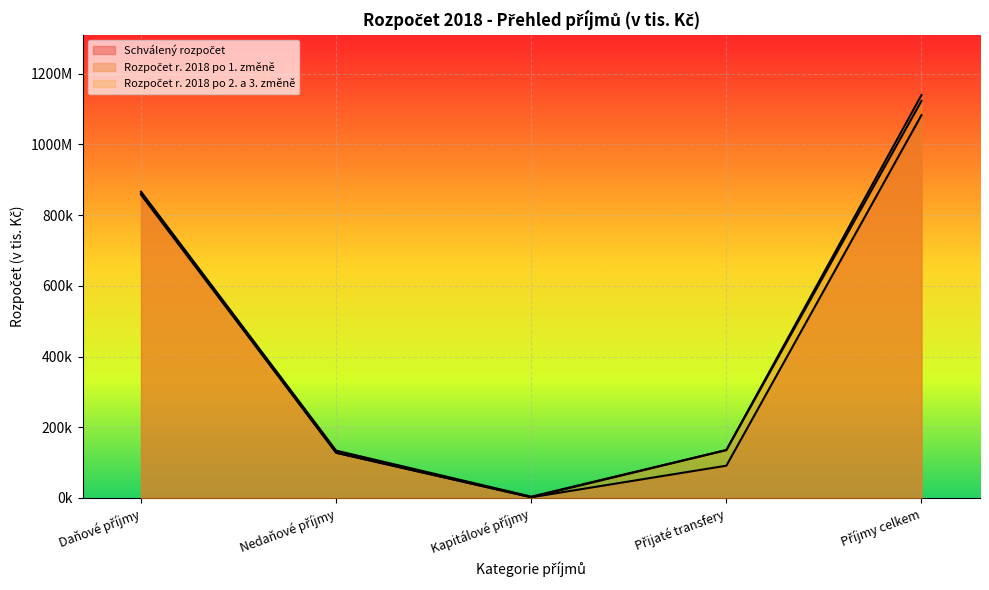

Reading right to left, list all the values displayed in this chart.

Schválený rozpočet: Příjmy celkem=1082785.8	Přijaté transfery=91218.3	Kapitálové příjmy=2000.0	Nedaňové příjmy=127559.5	Daňové příjmy=862008.0
Rozpočet r. 2018 po 1. změně: Příjmy celkem=1122996.2	Přijaté transfery=135281.1	Kapitálové příjmy=2000.0	Nedaňové příjmy=128143.0	Daňové příjmy=857572.1
Rozpočet r. 2018 po 2. a 3. změně: Příjmy celkem=1139450.4	Přijaté transfery=135640.3	Kapitálové příjmy=3686.1	Nedaňové příjmy=133904.3	Daňové příjmy=866219.7